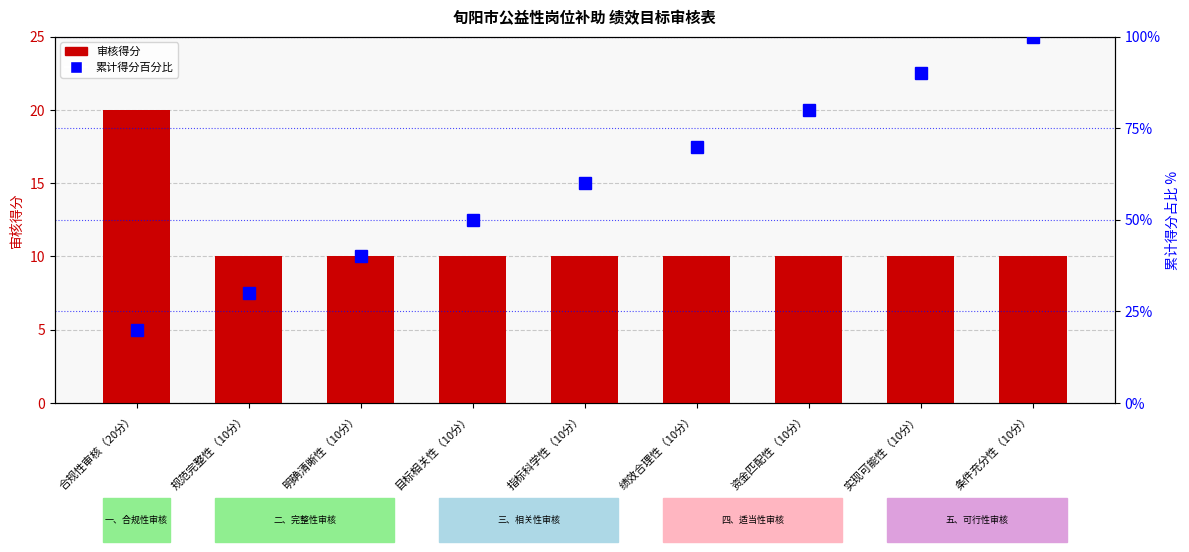

What is the total value across all series at 实现可能性（10分）?

100